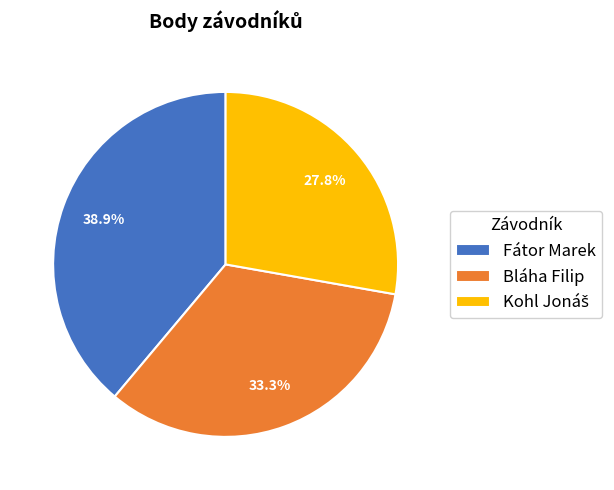

The Fátor Marek slice represents 39% of the pie. True or false?

True